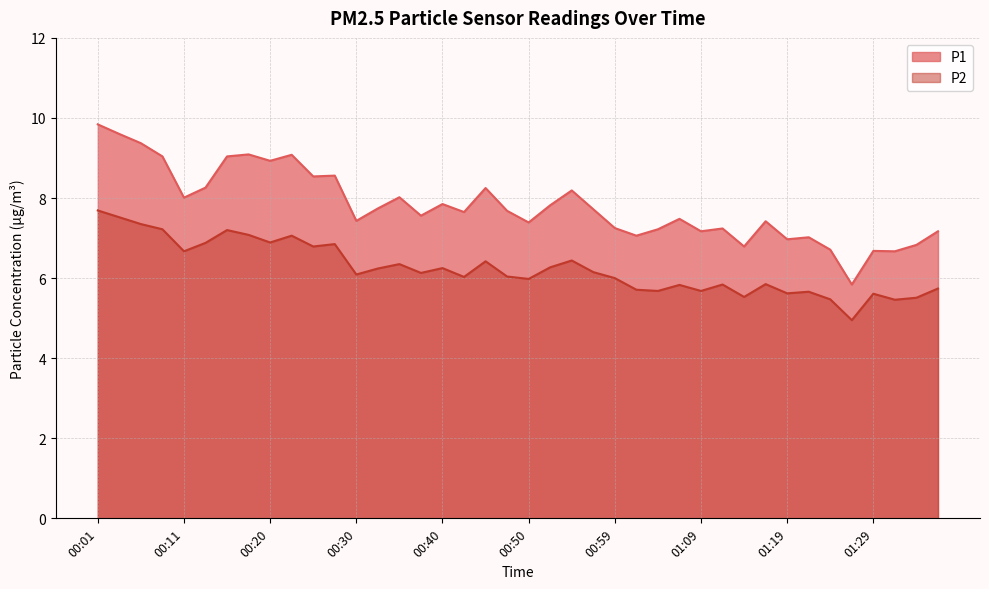

What is the spread (max minus min) of values at 01:14?

1.3